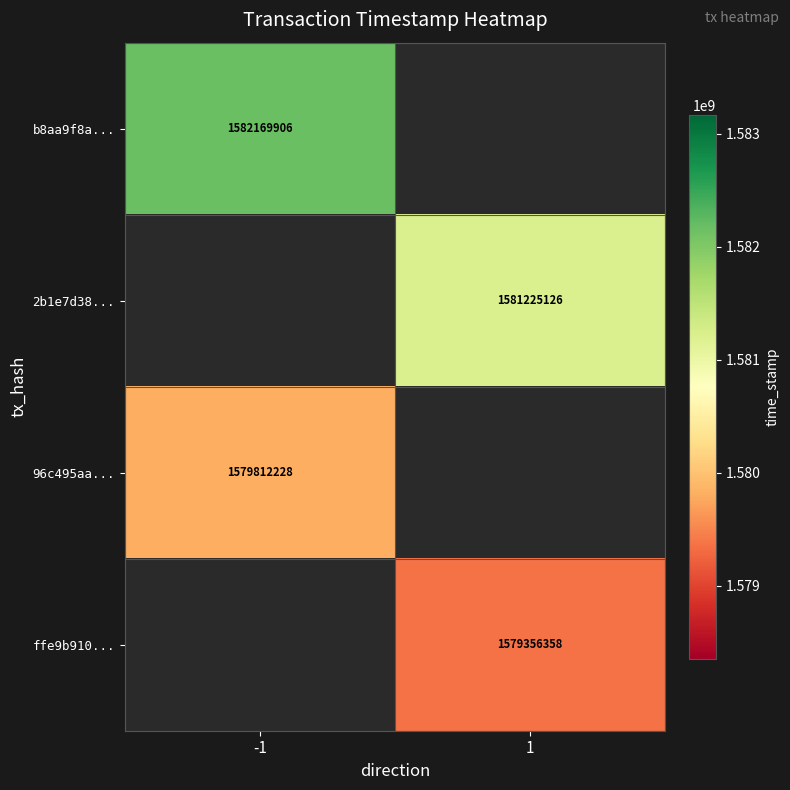

Is it true that 2b1e7d38... equals 1581225126 at 1?

True